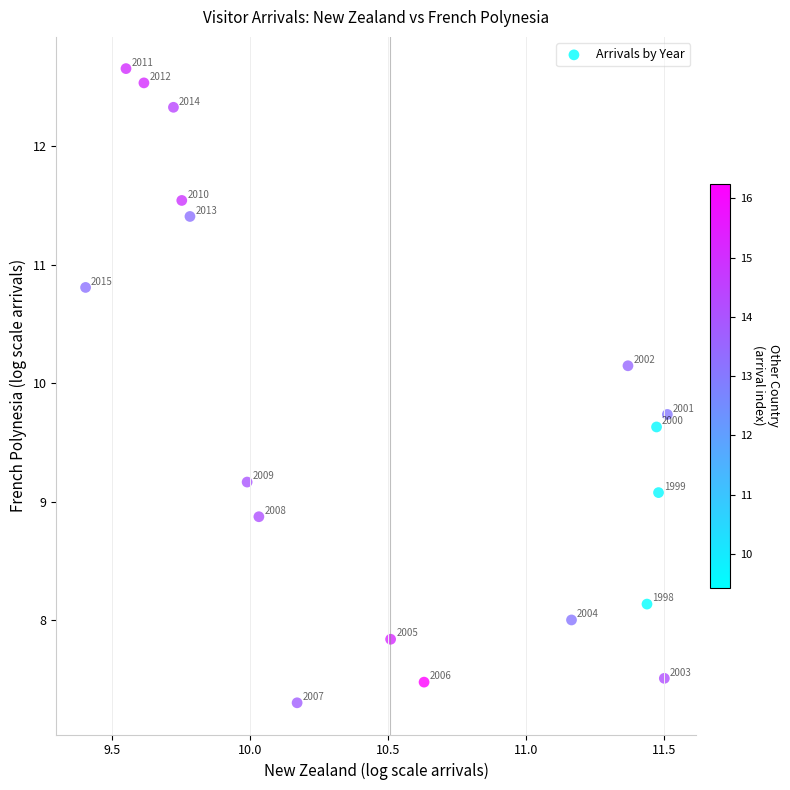

What is the range of Y values (max minus min)?

5.4